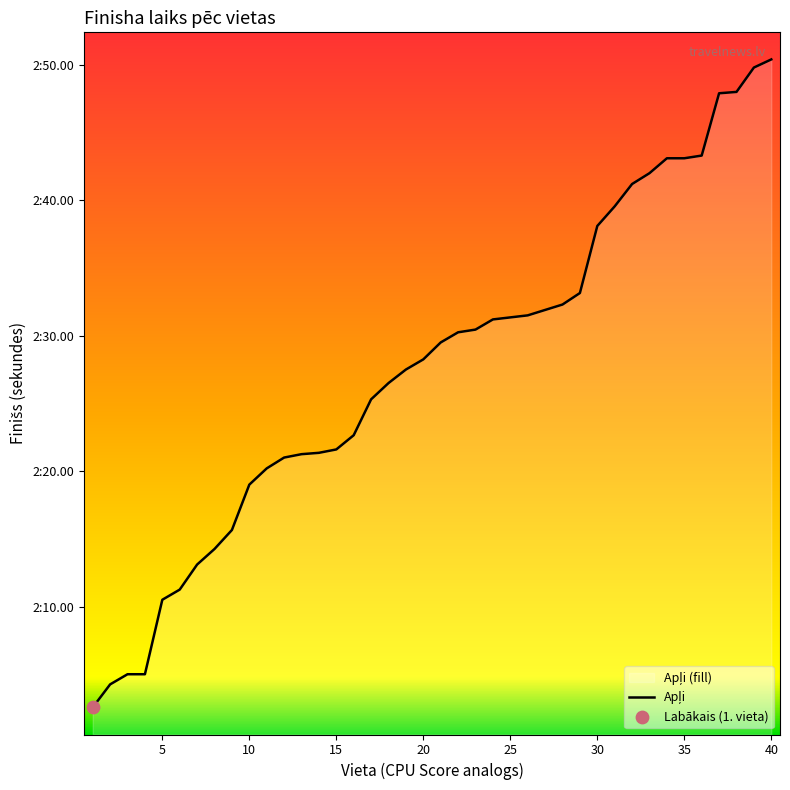

What is the ratio of the value at 24 to the value at 20?

1.0